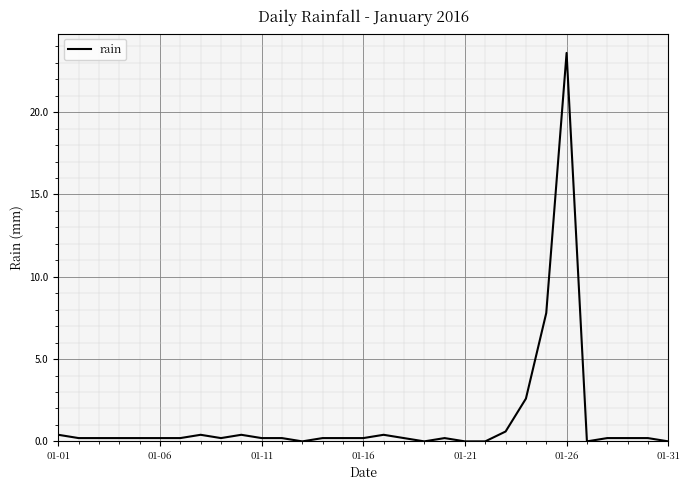

What is the difference between the maximum and minimum values?

23.6